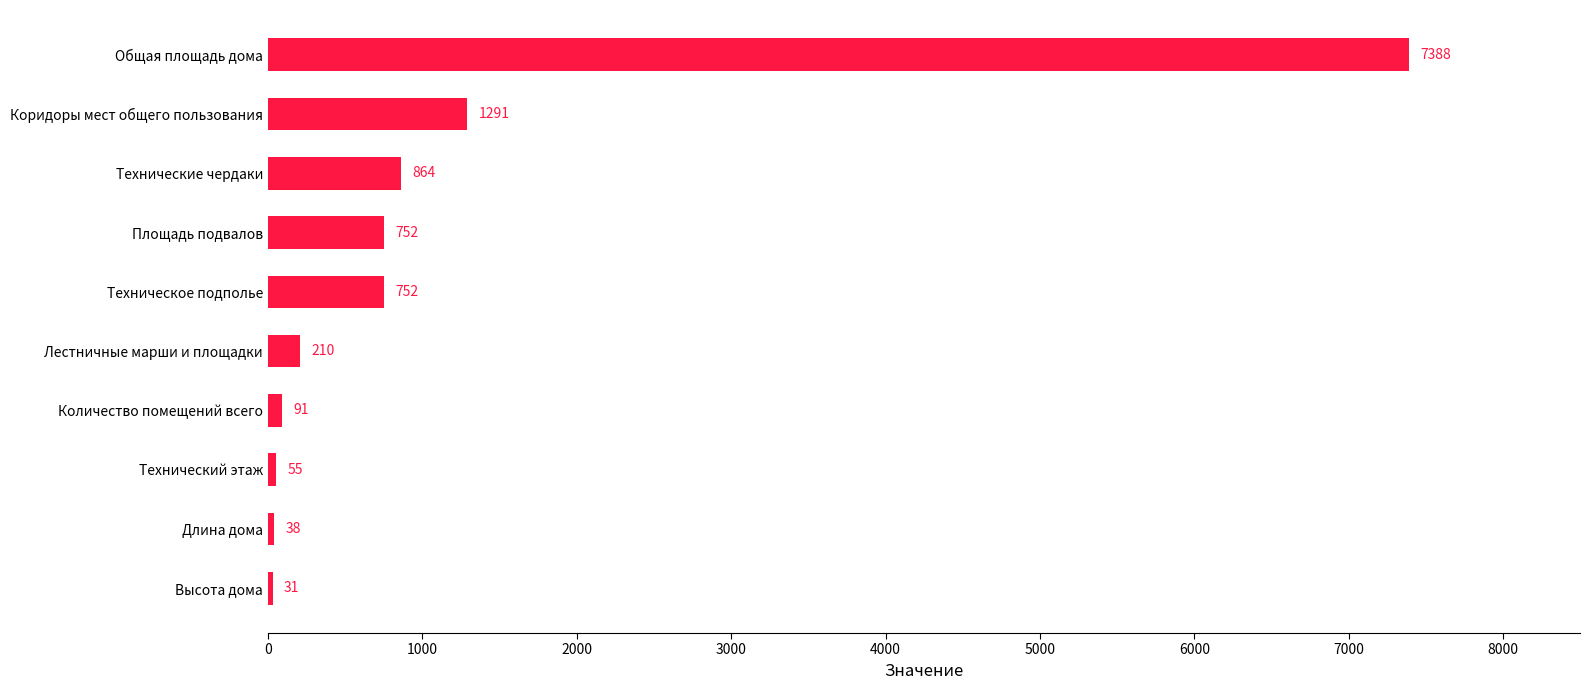

Does the chart contain any negative values?

No